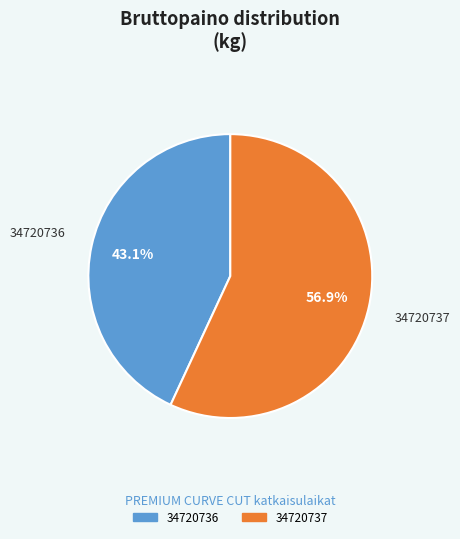

Rank the categories by value from lowest to highest.

34720736, 34720737